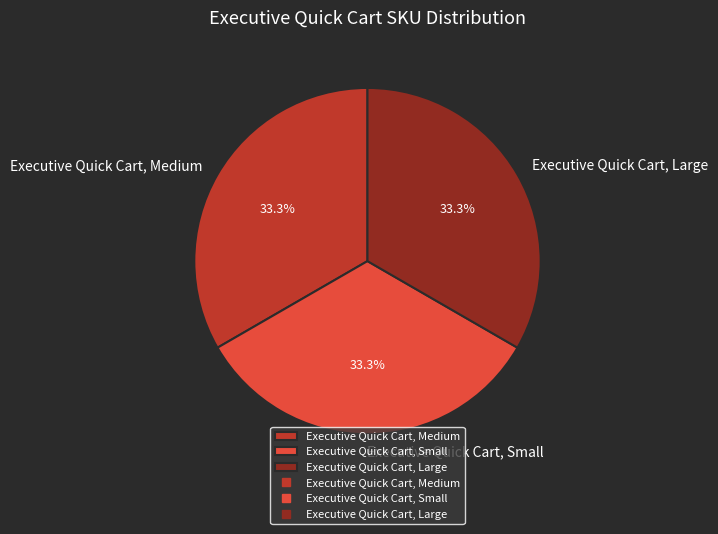

To the nearest percent, what is the combined percentage of Executive Quick Cart, Medium and Executive Quick Cart, Small?

67%